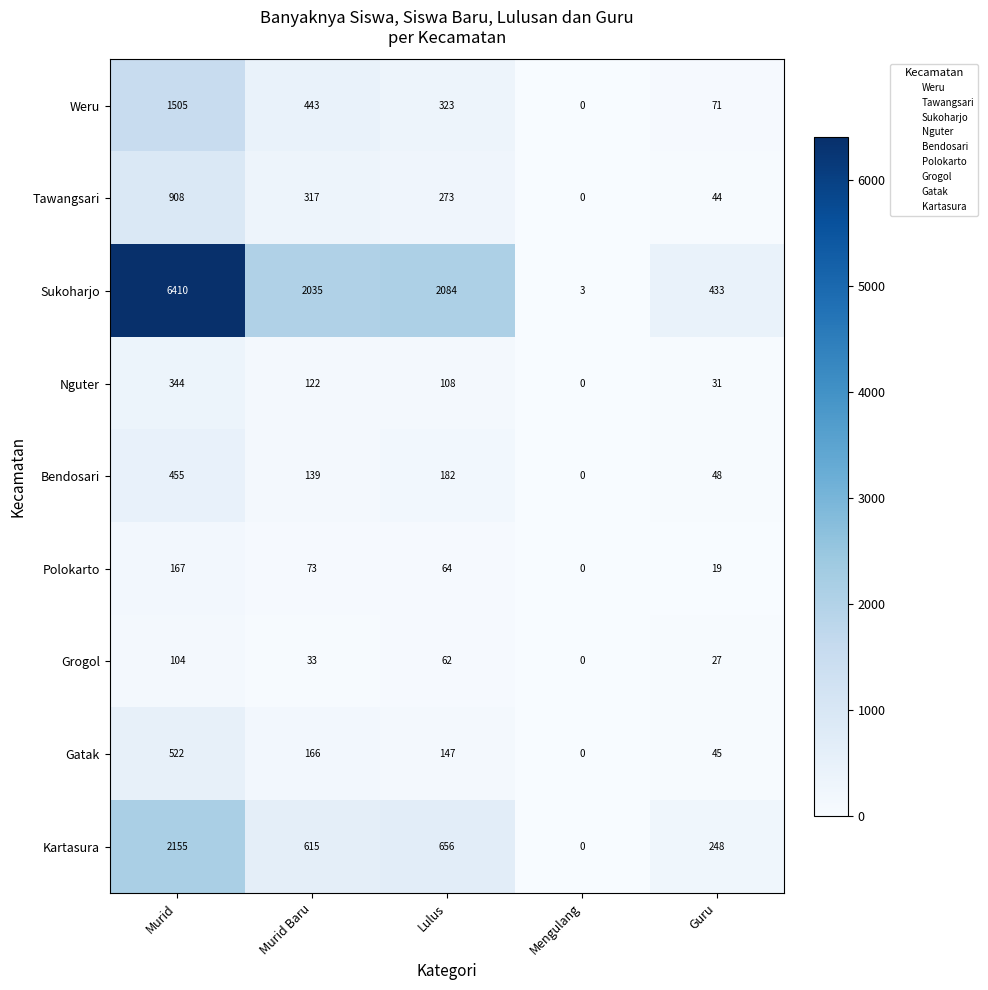

Is it true that Sukoharjo equals 433 at Guru?

True